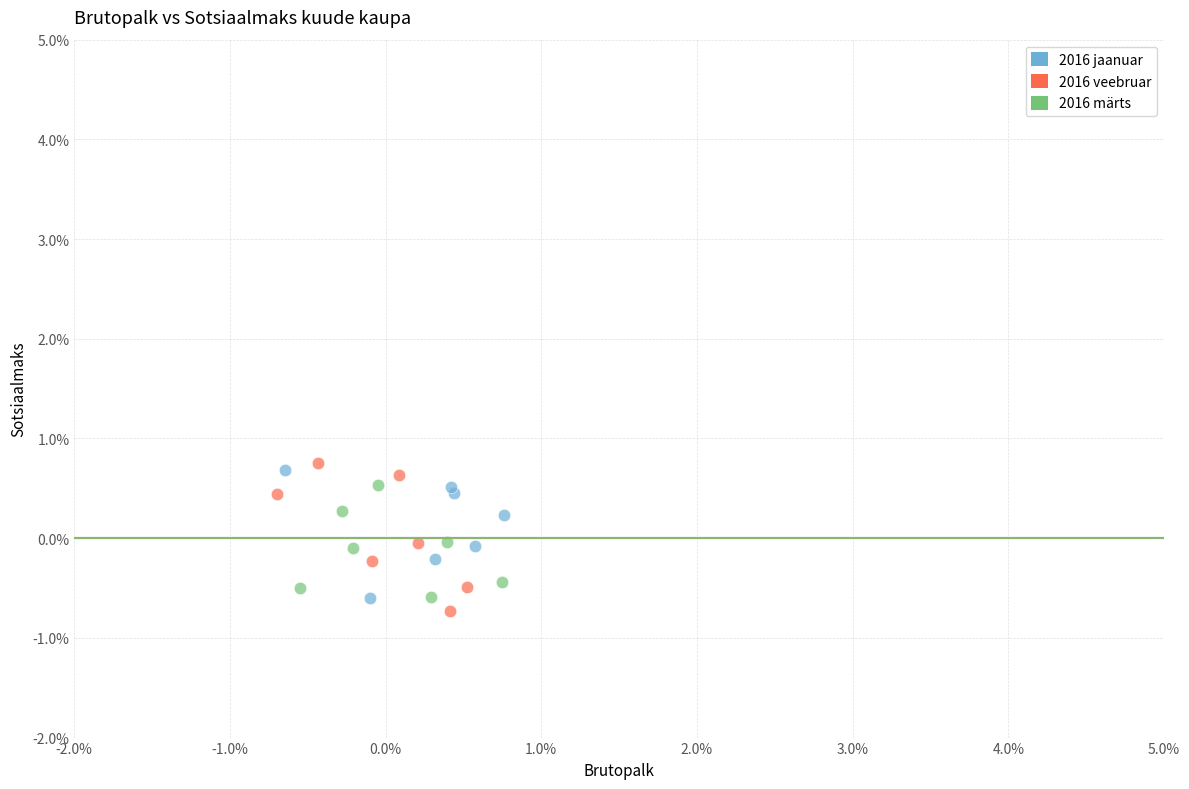

Which series contains the highest Y value?

2016 veebruar